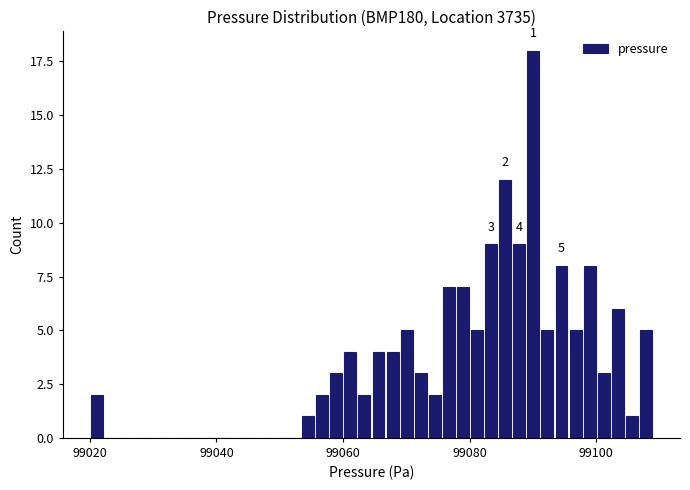

Read against the x-axis, roughly where is the centre of the tallest bar?

99090